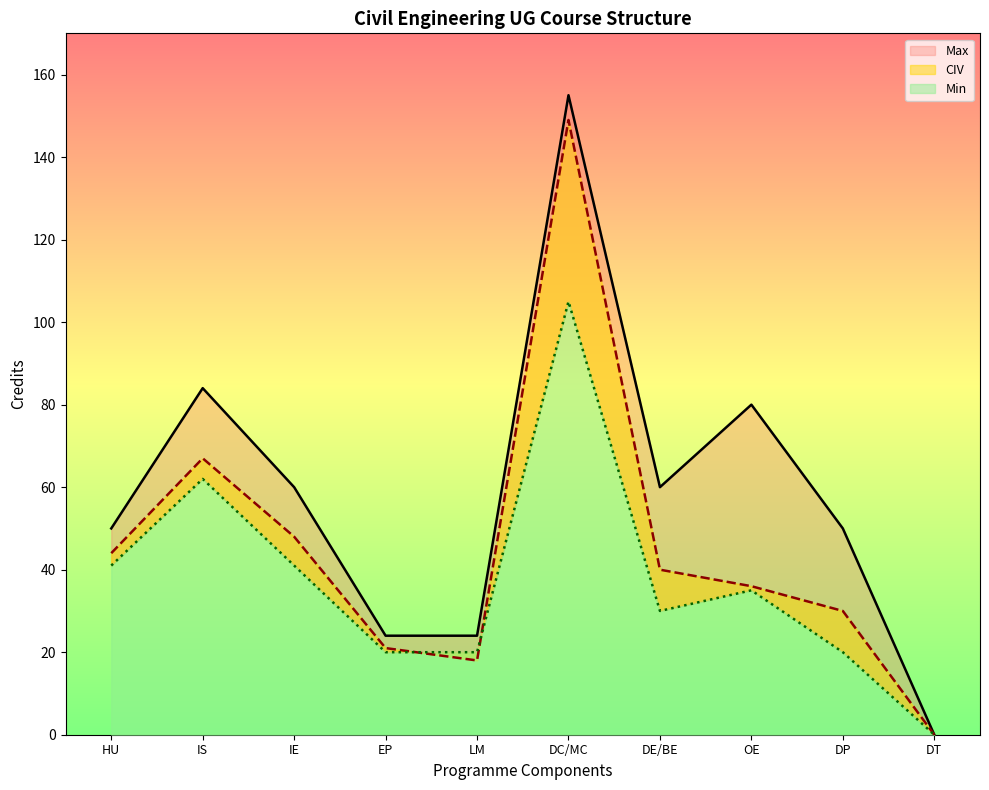

At which category is the sum across all series the highest?

DC/MC